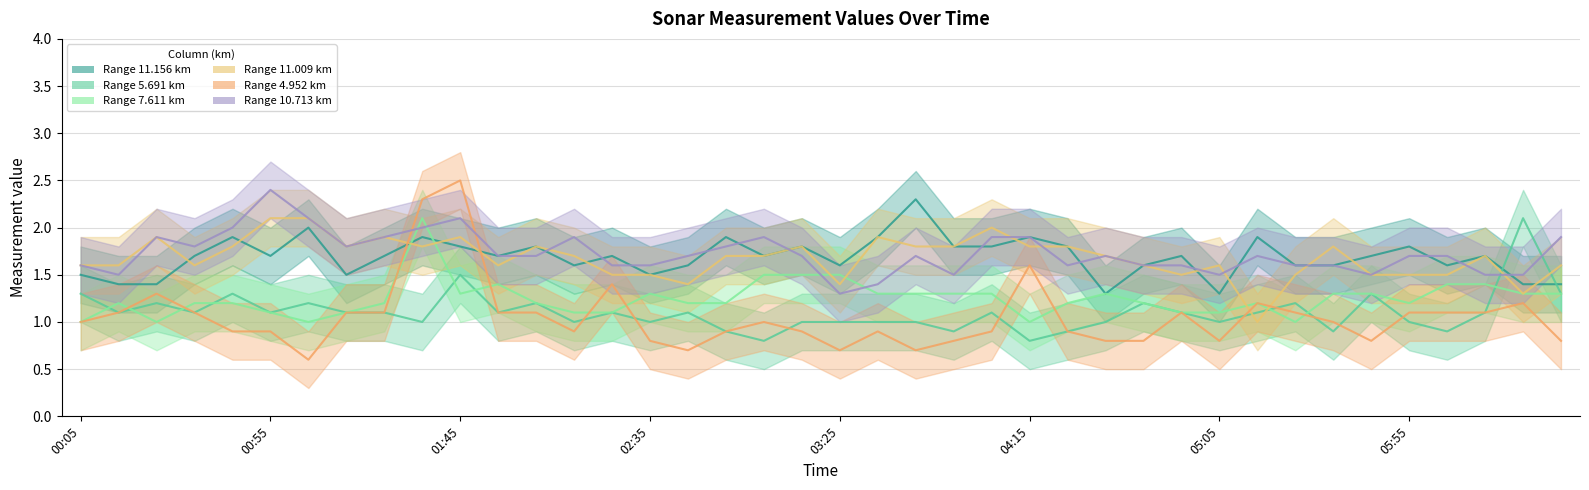

What is the approximate value of 5.691 at 2002/06/25 06:25?

2.1